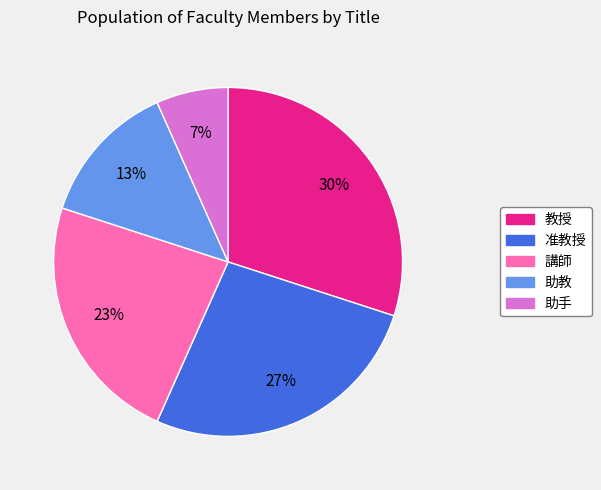

Rank the categories by value from lowest to highest.

助手, 助教, 講師, 准教授, 教授